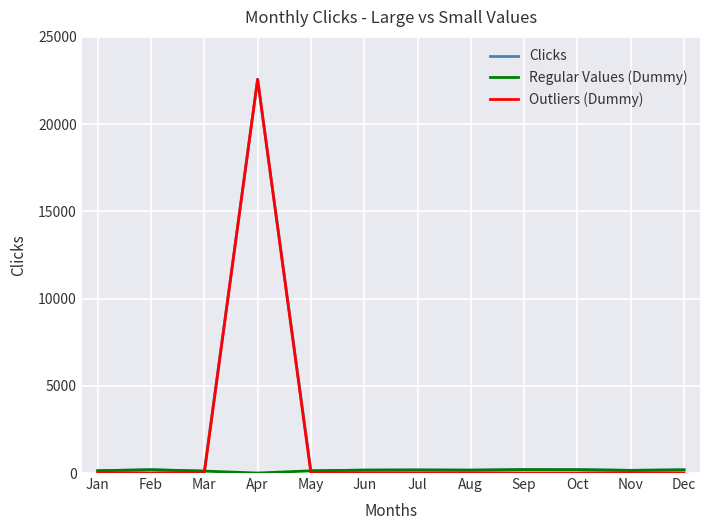

Which category has the highest value in the Clicks series?

Apr